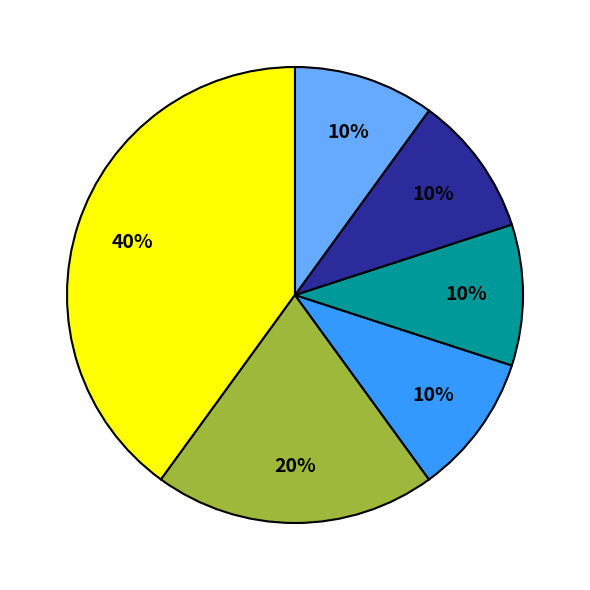

Is there a majority slice in this chart?

No